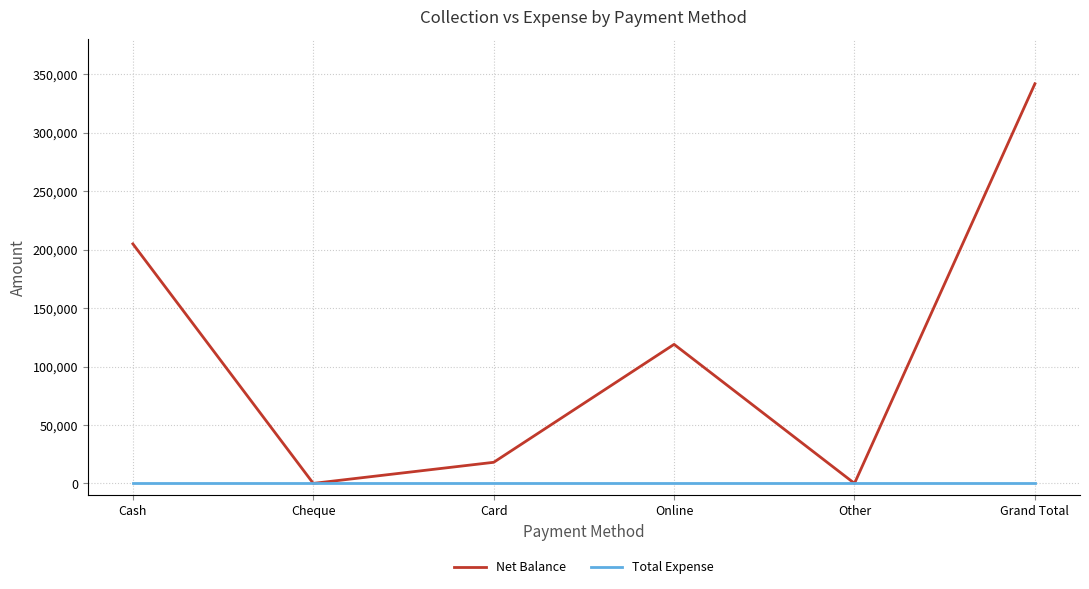

What is the spread (max minus min) of values at Grand Total?

342049